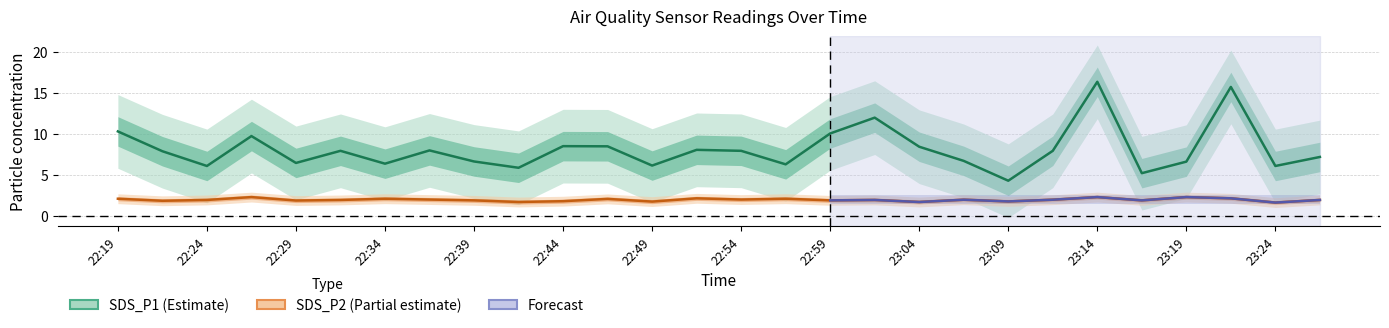

At how many categories does at least one series exceed 5?

27